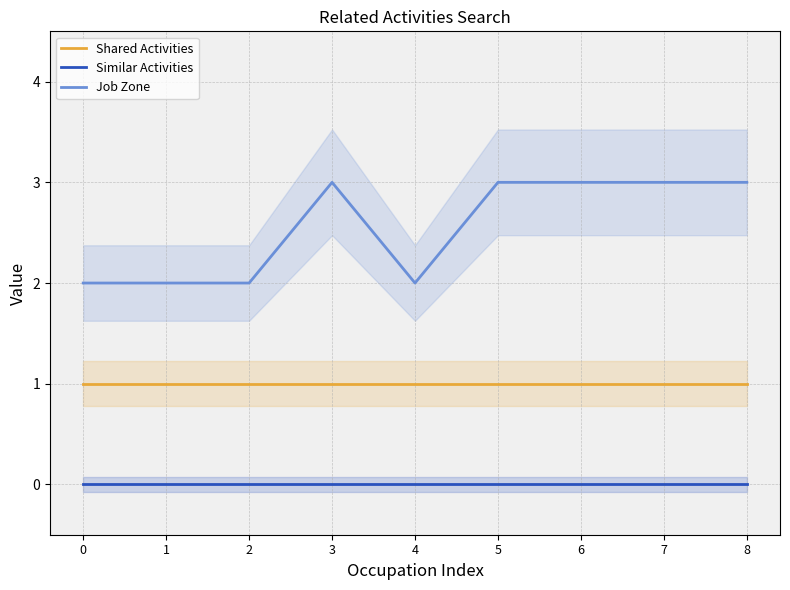

The Shared Activities series shows 1 at 2. True or false?

True